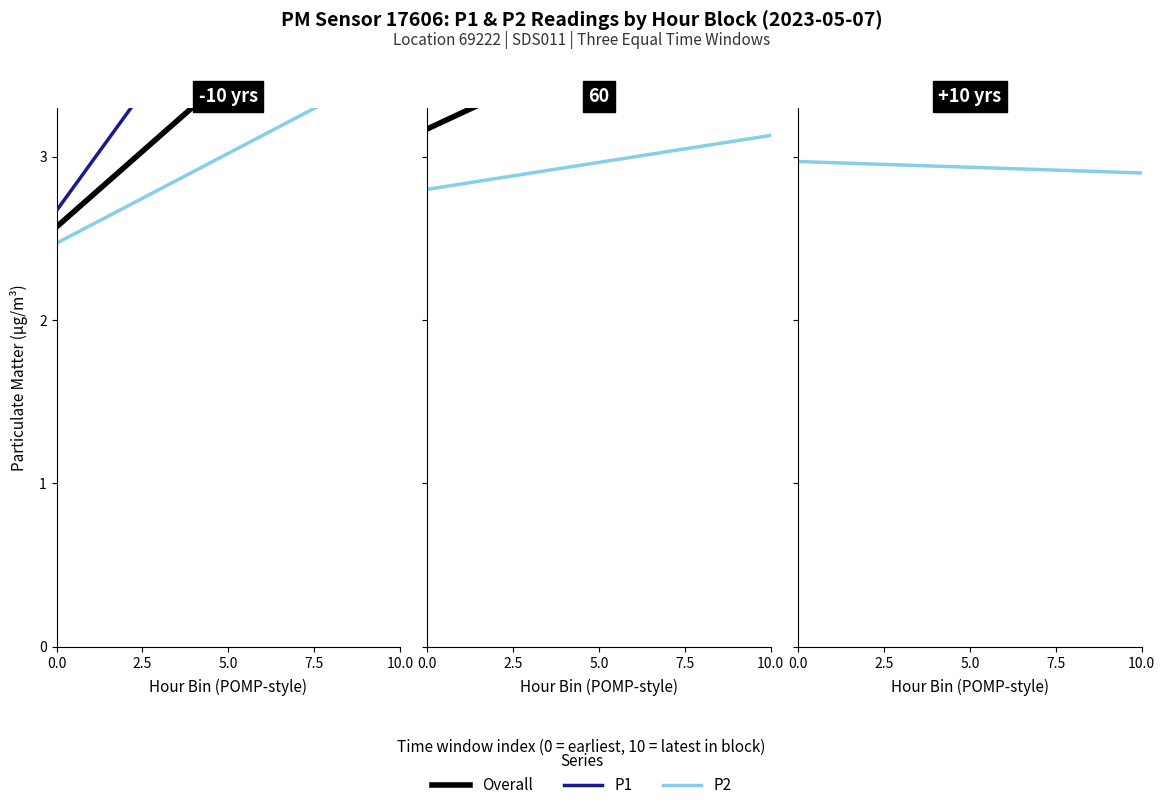

Is it true that P2 (RADC-MAP) equals 2.9 at 10.0?

True